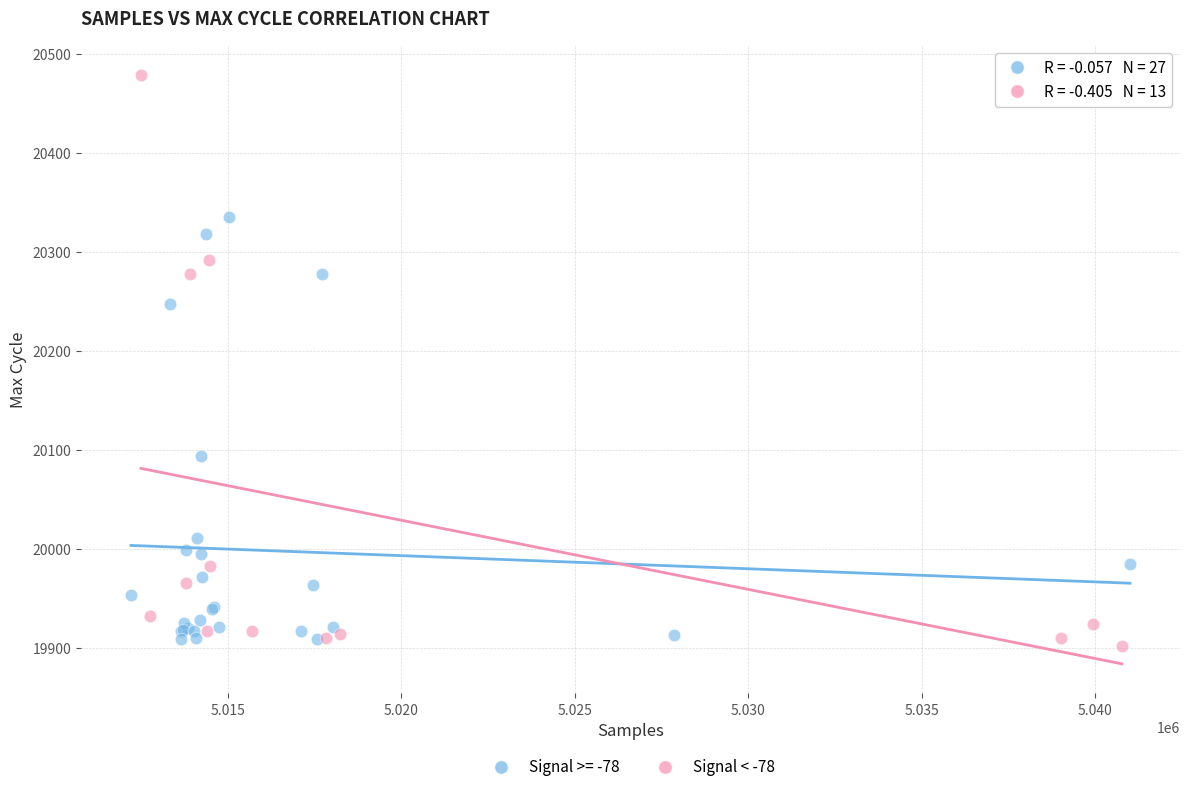

Which series has the largest Y range (max minus min)?

Signal < -78